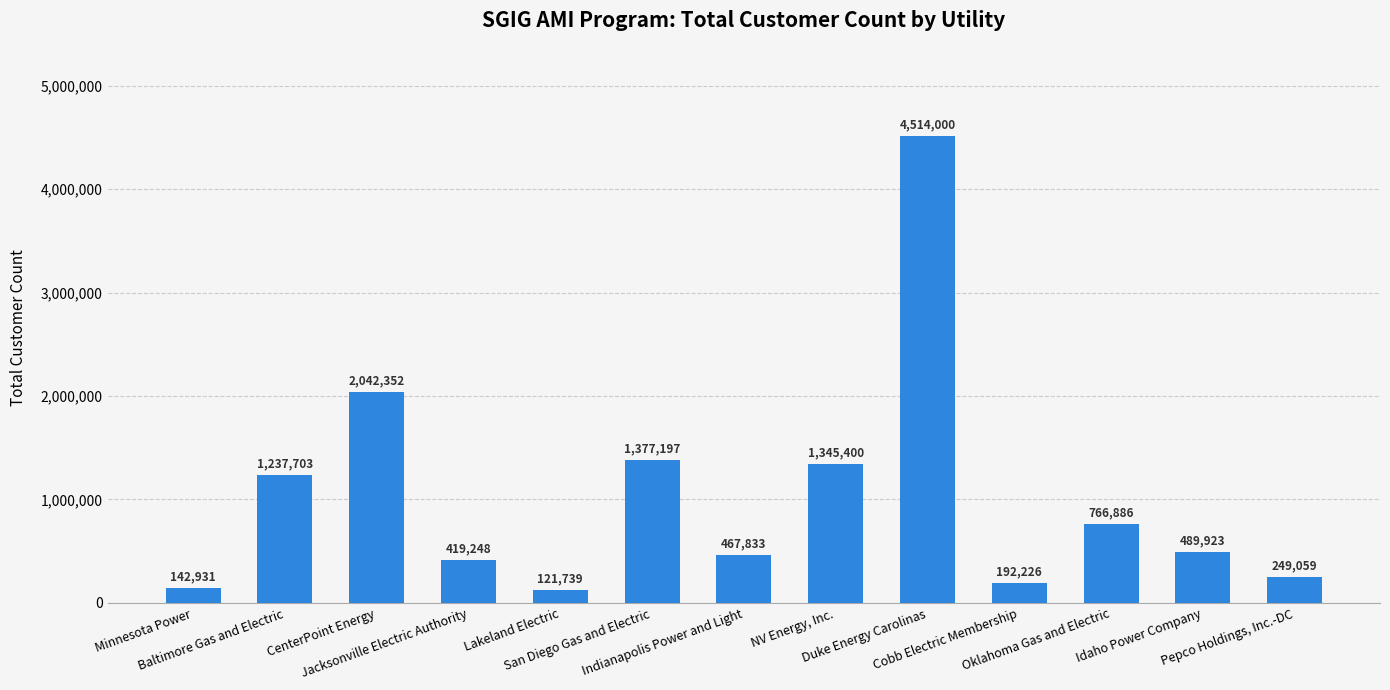

The value at NV Energy, Inc. is 1345400. True or false?

True